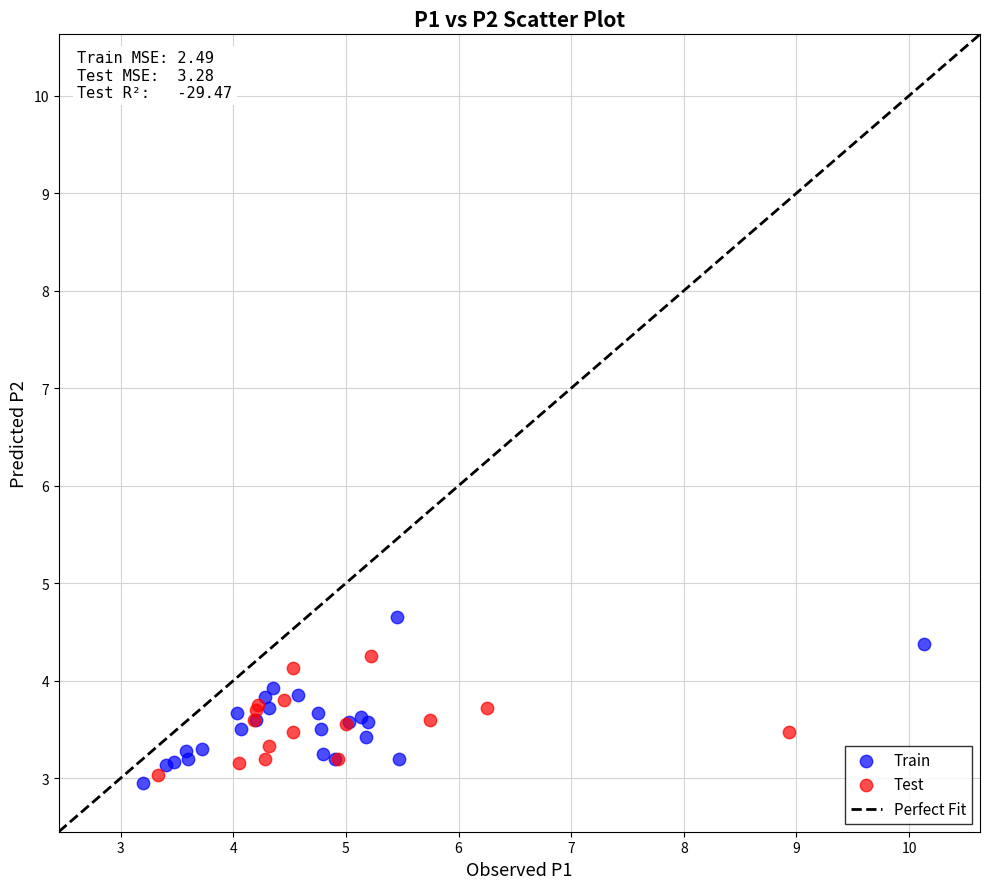

Which series reaches the maximum Y coordinate?

Train